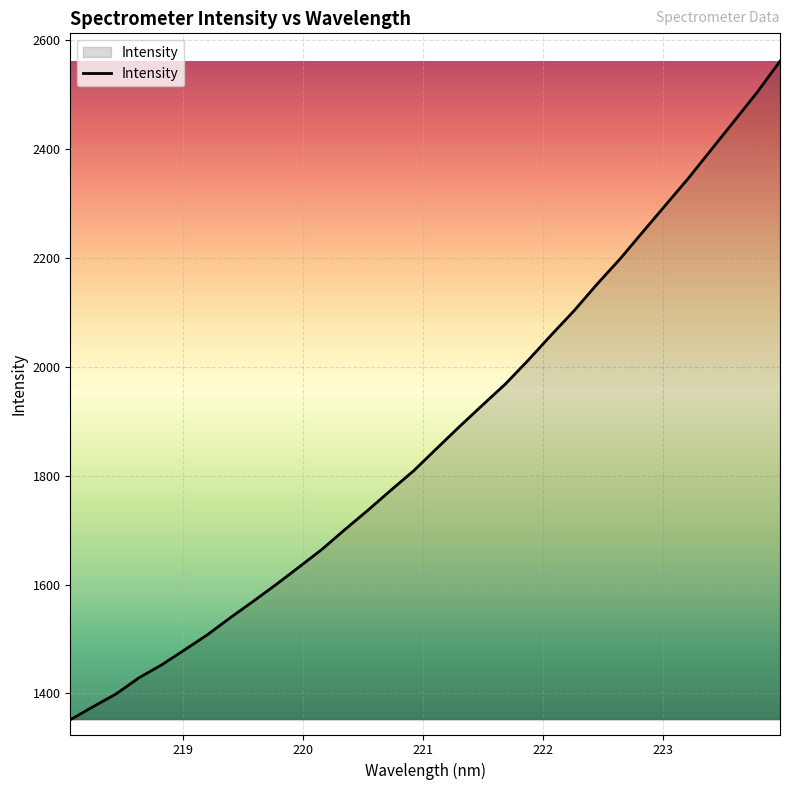

How many lines are shown in the chart?

1